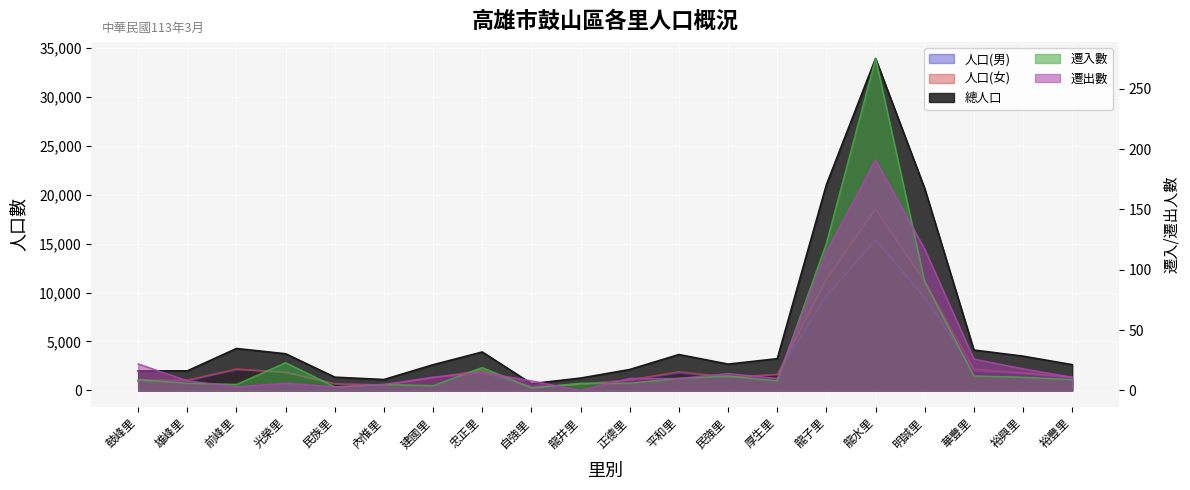

True or false: 總人口 and 人口(男) intersect in this chart.

False